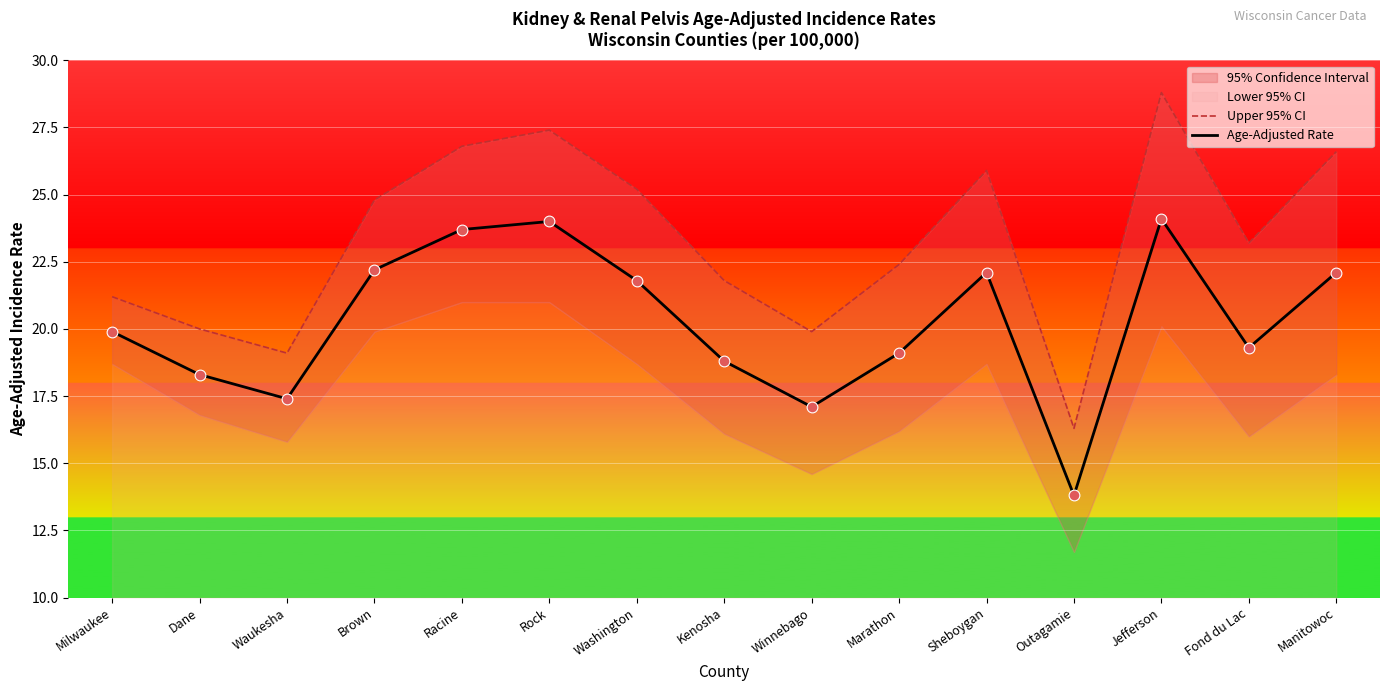

At how many categories does at least one series exceed 28?

1